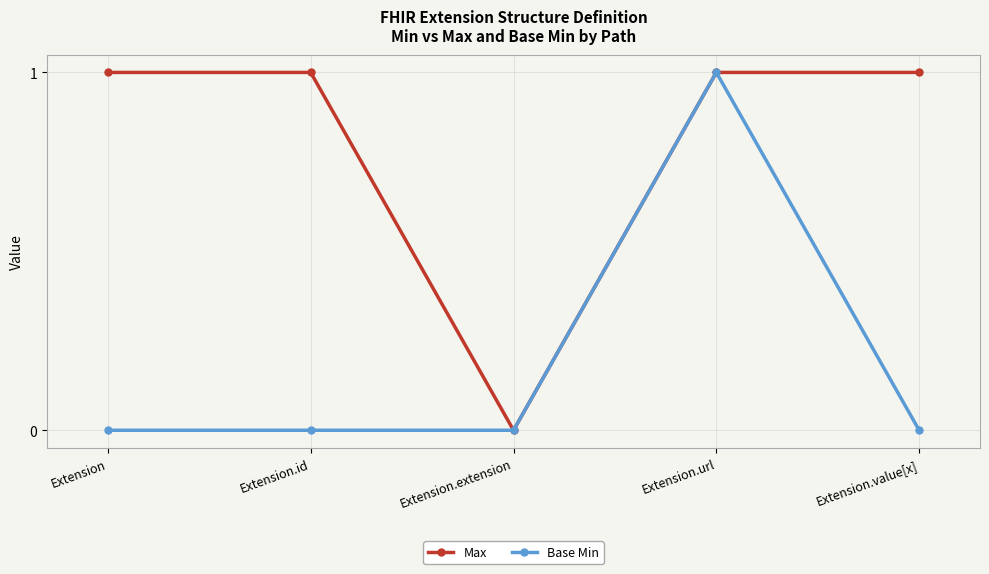

What is the sum of the Max values at Extension.extension and Extension.id?

1